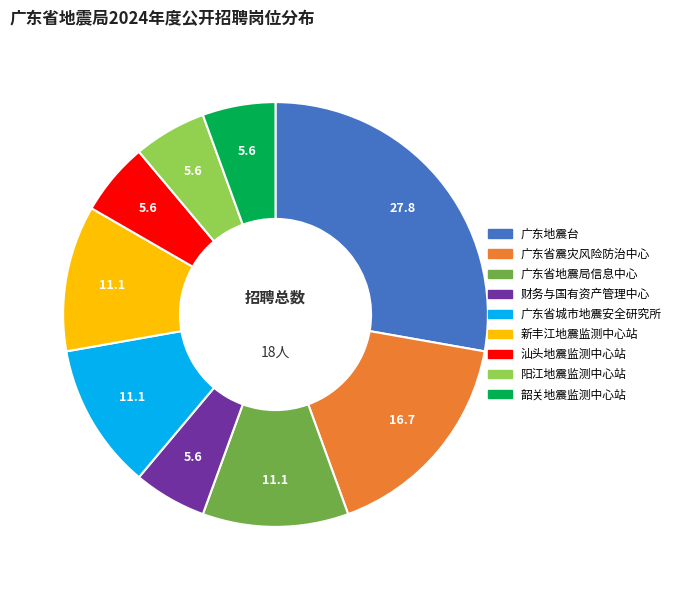

Is 新丰江地震监测中心站 the majority of the pie?

No